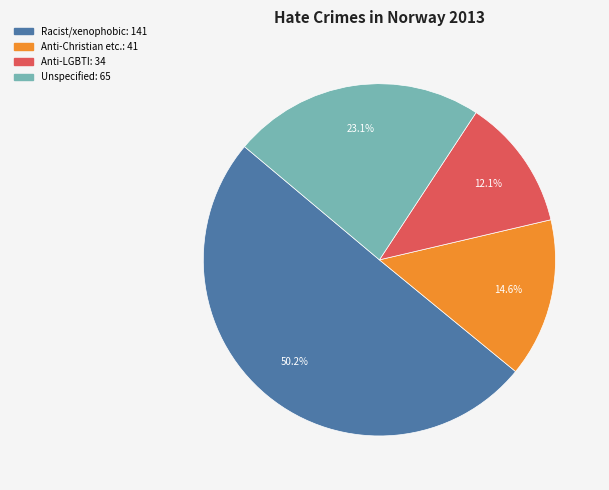

How many slices are in this pie chart?

4